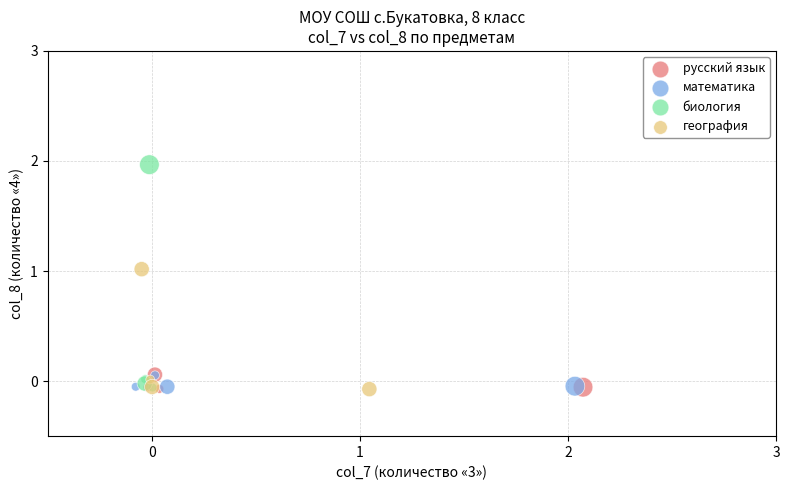

Which series contains the highest Y value?

биология